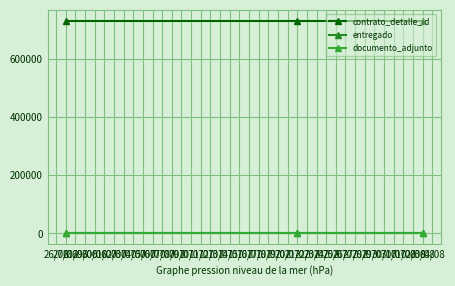

Reading left to right, extract all data points from this chart.

contrato_detalle_id: 731331	731331	731331
entregado: 1	1	1
documento_adjunto: 1	1	1